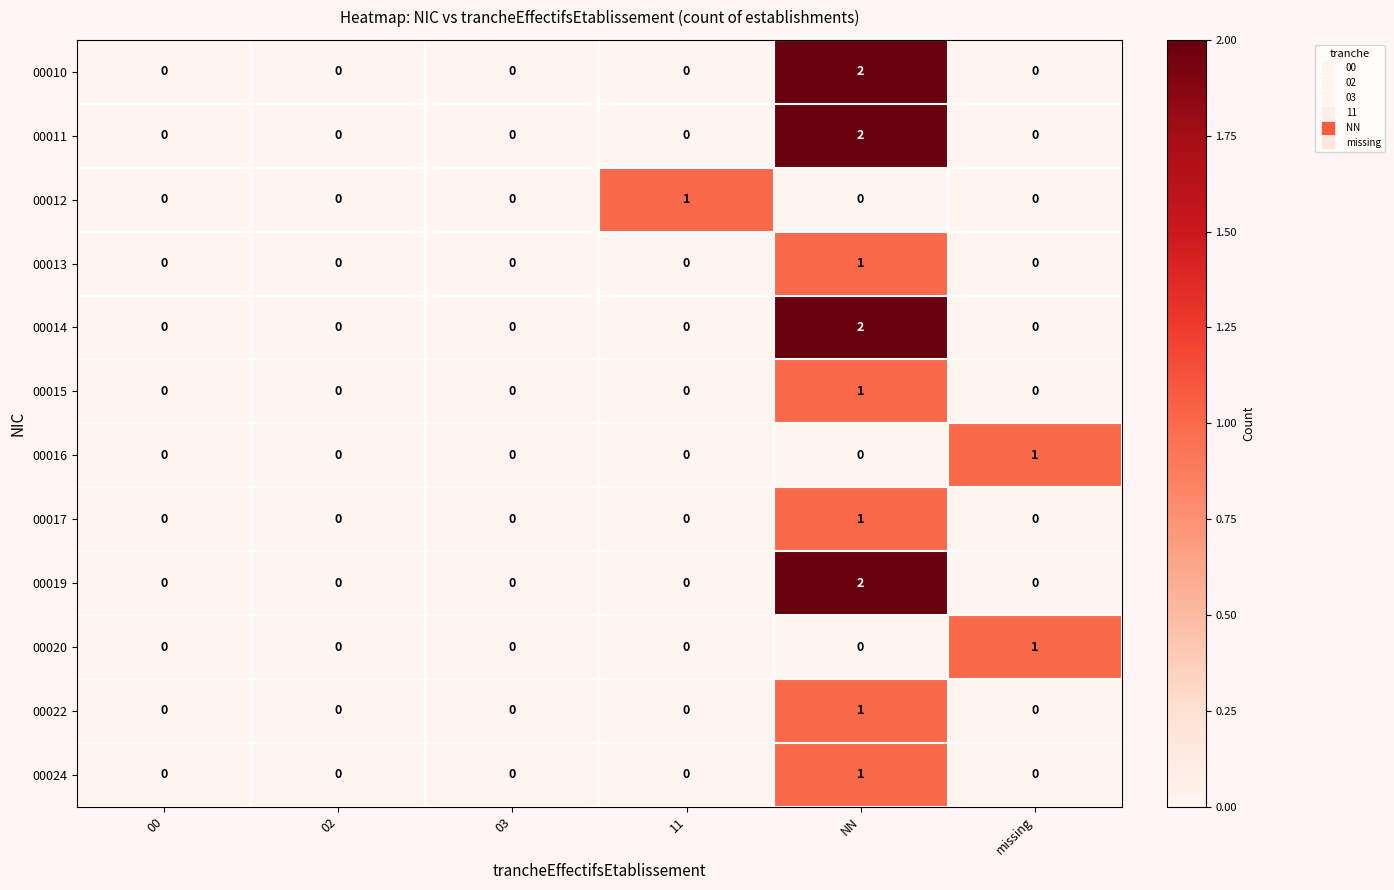

How many 00010 values are between 0 and 1?

5